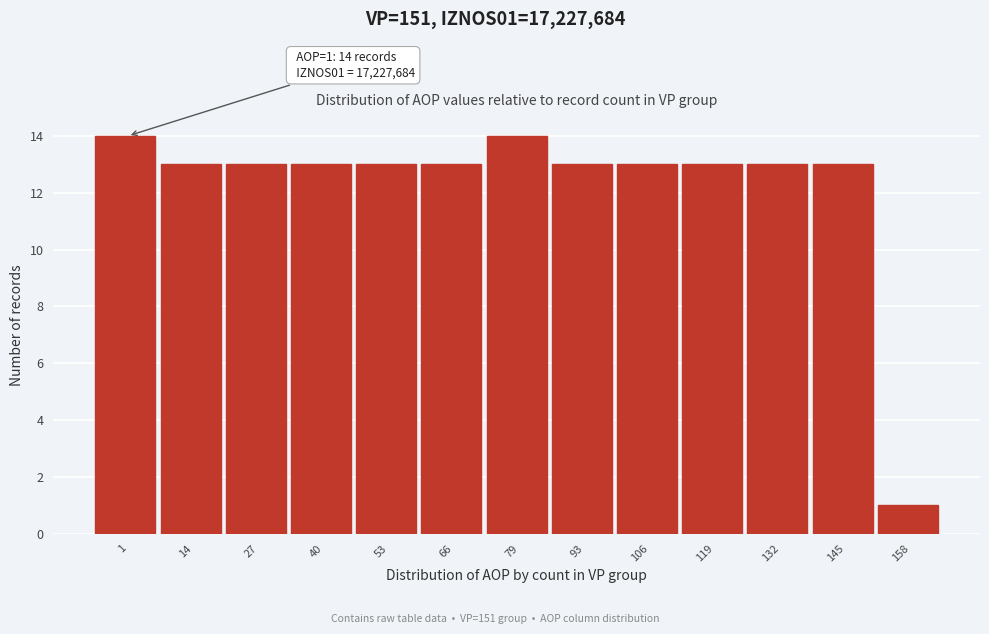

Reading right to left, transcribe all the data shown in this chart.

158=1	145=13	132=13	119=13	106=13	93=13	79=14	66=13	53=13	40=13	27=13	14=13	1=14